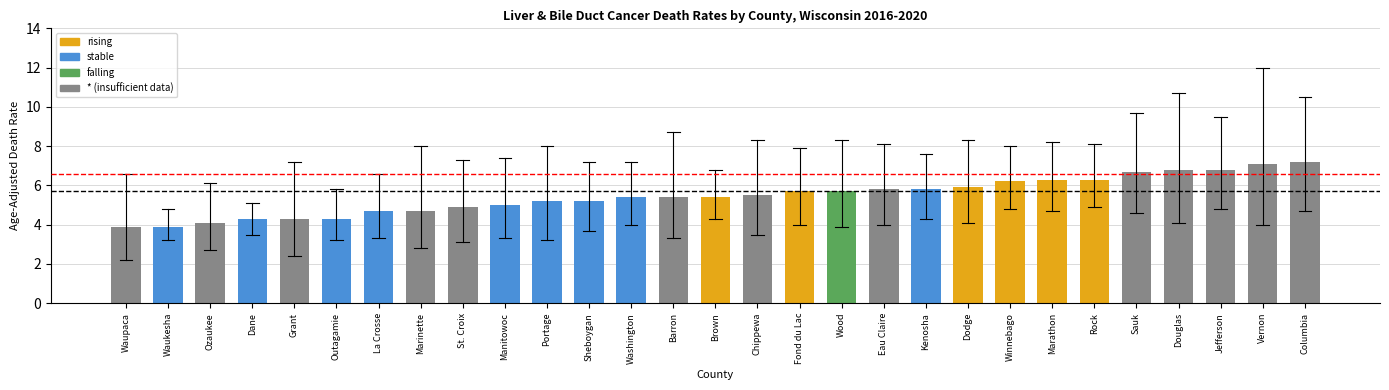

Reading left to right, transcribe all the data shown in this chart.

3.9	3.9	4.1	4.3	4.3	4.3	4.7	4.7	4.9	5.0	5.2	5.2	5.4	5.4	5.4	5.5	5.7	5.7	5.8	5.8	5.9	6.2	6.3	6.3	6.7	6.8	6.8	7.1	7.2